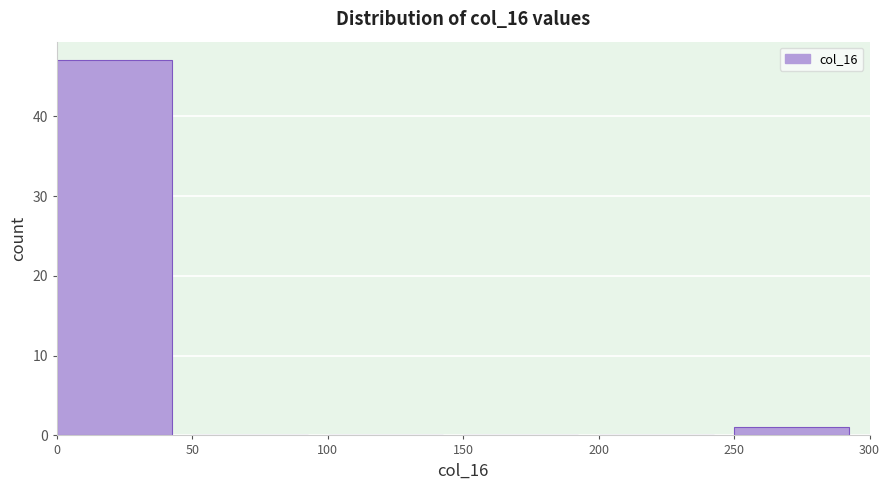

Reading left to right, transcribe this chart: for each bar, give the range it covers on the x-axis and its height. The values are not printed on the chart, so give them approximately, as read against the axis.

0 to 50: 47
50 to 100: 0
100 to 150: 0
150 to 200: 0
200 to 250: 0
250 to 300: 1